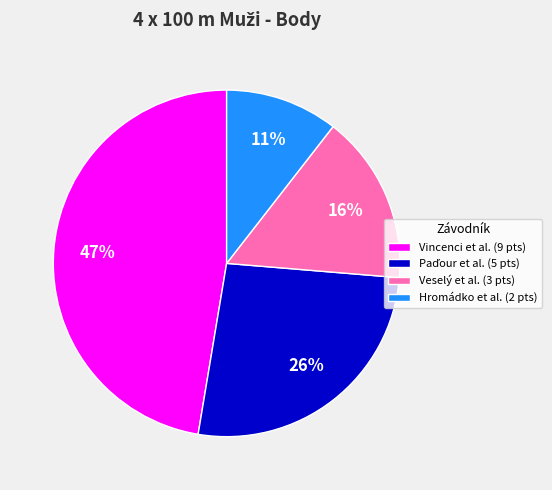

Is the sum of Veselý et al. (3 pts) and Hromádko et al. (2 pts) greater than half?

No